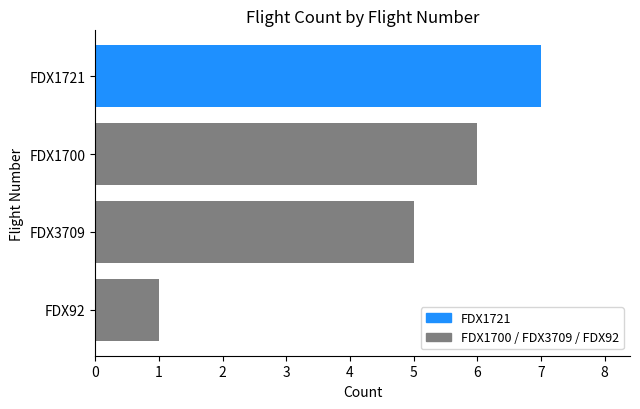

Reading bottom to top, transcribe all the data shown in this chart.

FDX92=1	FDX3709=5	FDX1700=6	FDX1721=7